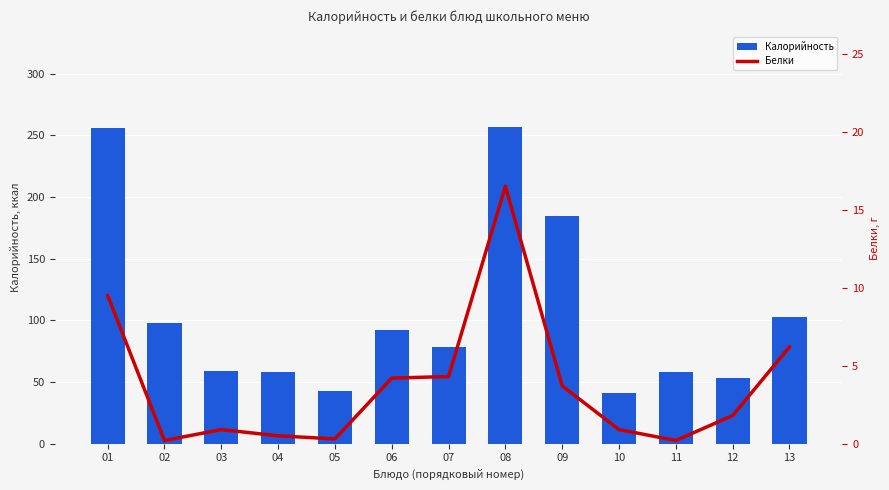

Is the value of Калорийность at 02 greater than the value of Белки at 10?

Yes